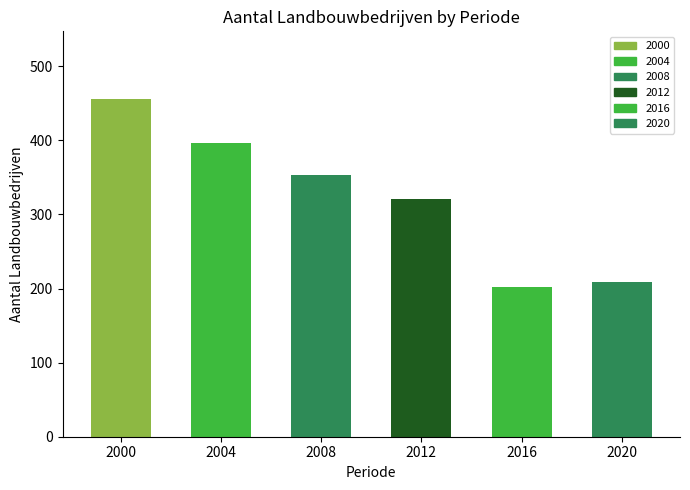

Rank the categories by value from highest to lowest.

2000, 2004, 2008, 2012, 2020, 2016